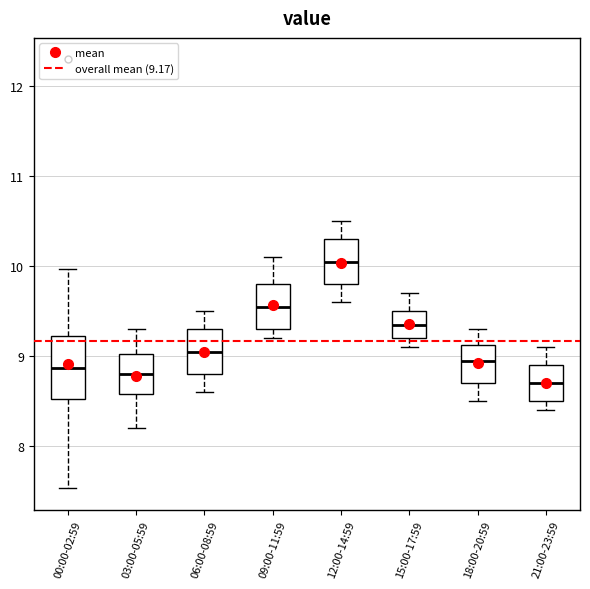

Which box has the lowest median line?

21:00-23:59